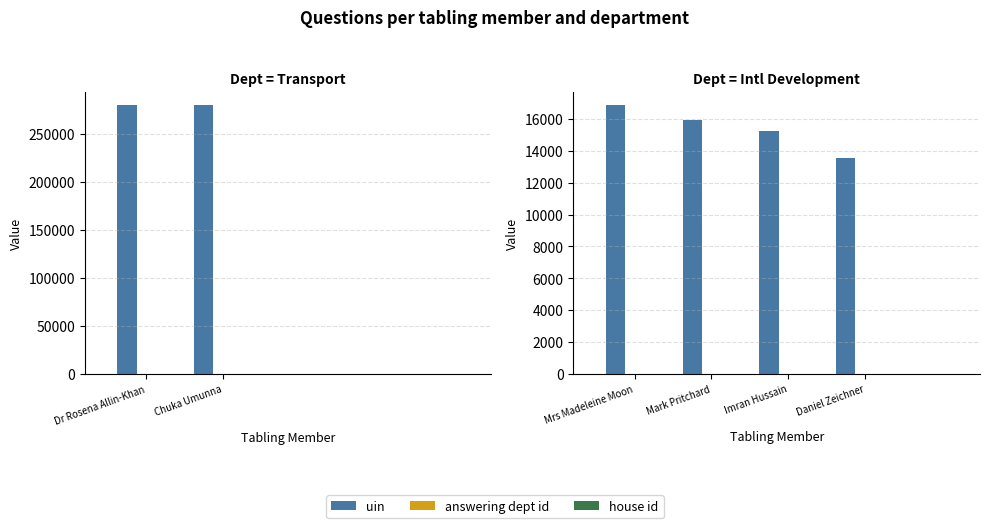

At Mark Pritchard, list the series in order from smallest to largest.

house id, answering dept id, uin